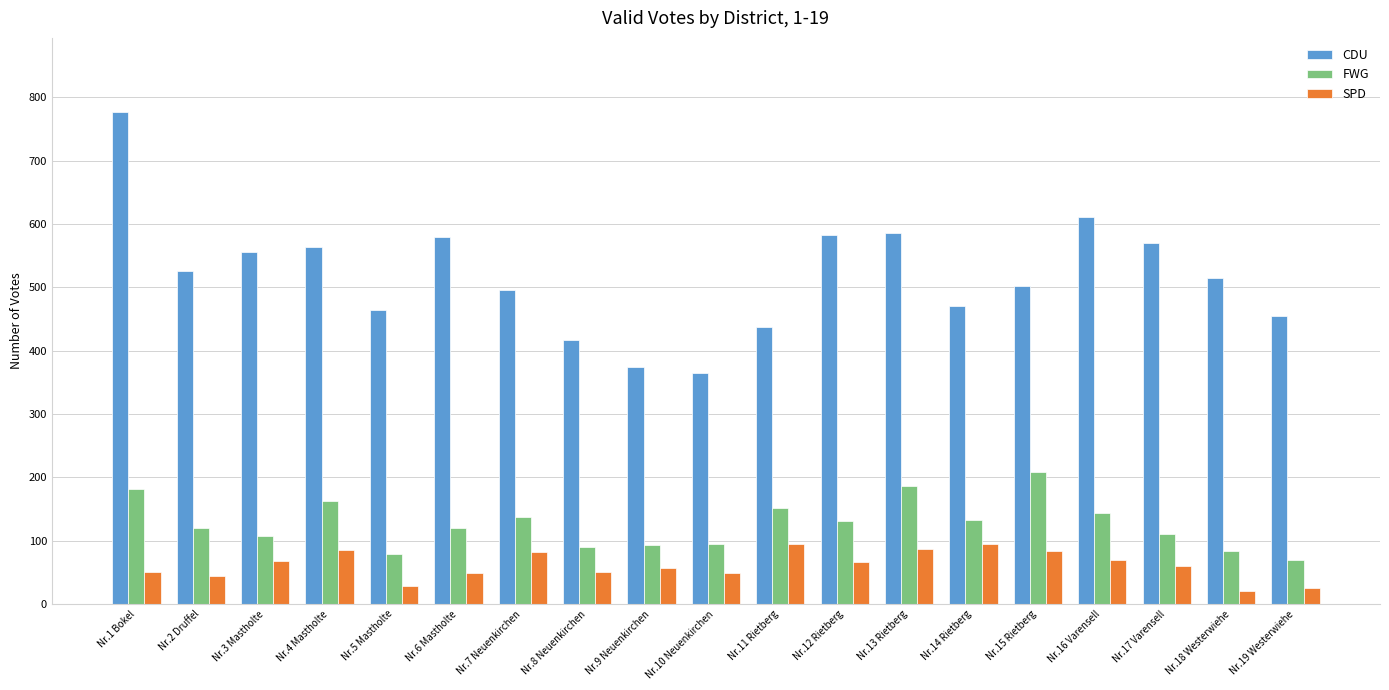

What is the value of the CDU bar at the 13th from the left?

585